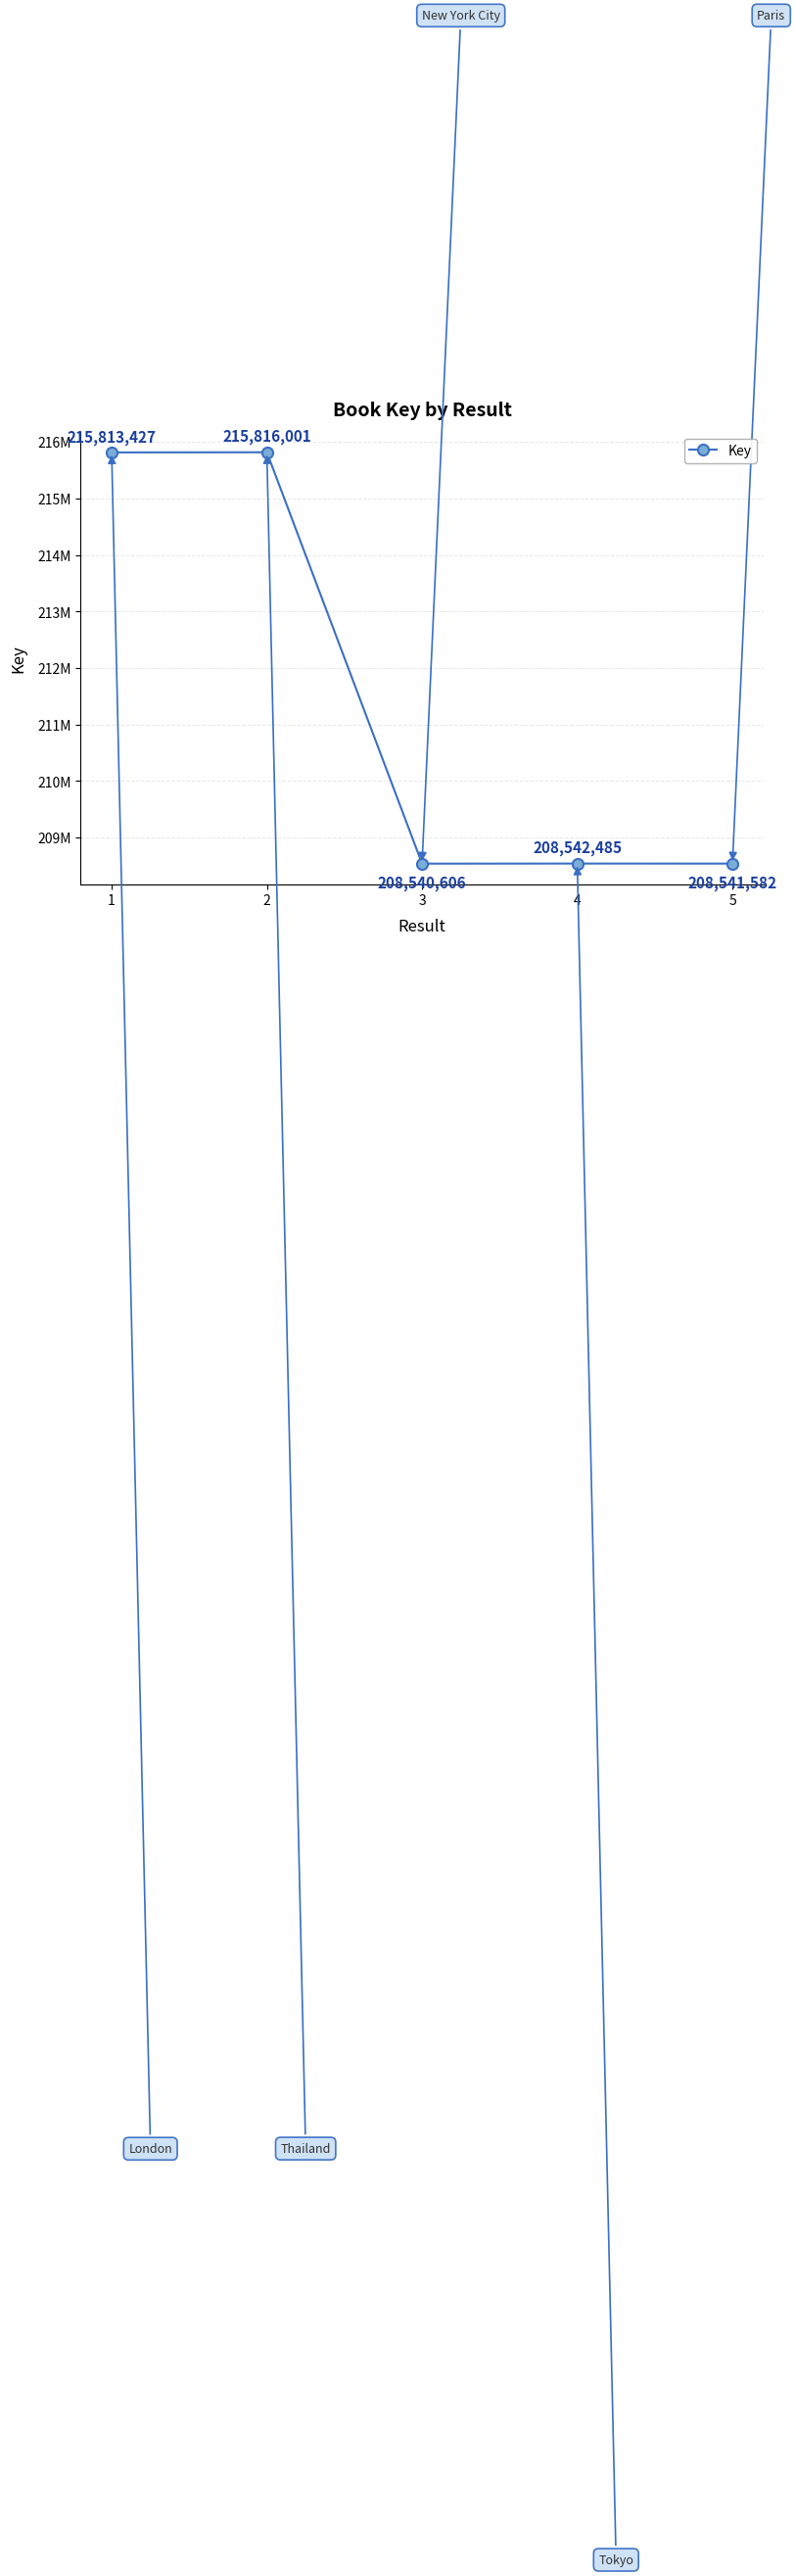

Reading left to right, extract all data points from this chart.

1=215813427	2=215816001	3=208540606	4=208542485	5=208541582